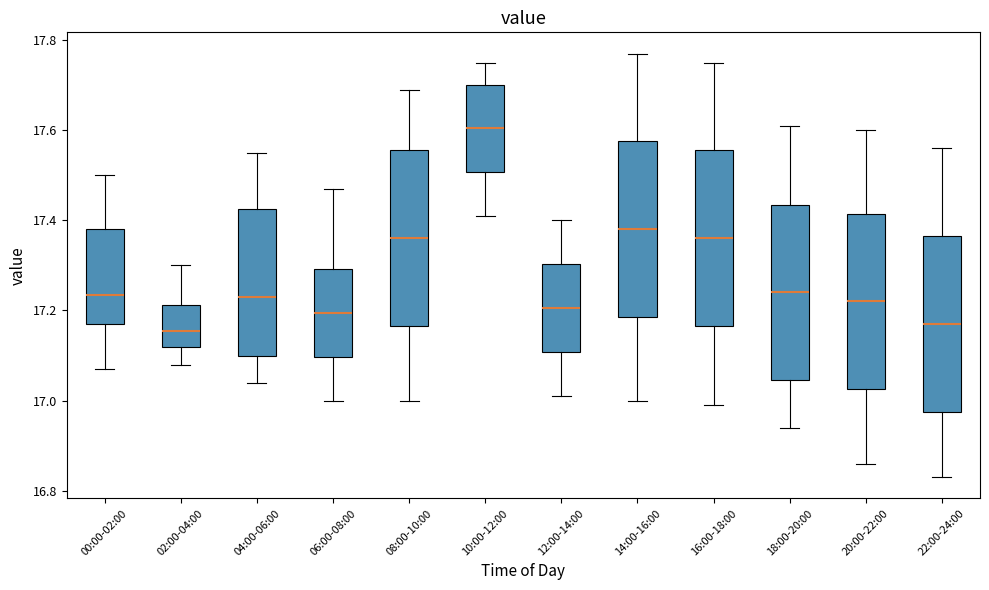

Which box has the highest median line?

10:00-12:00